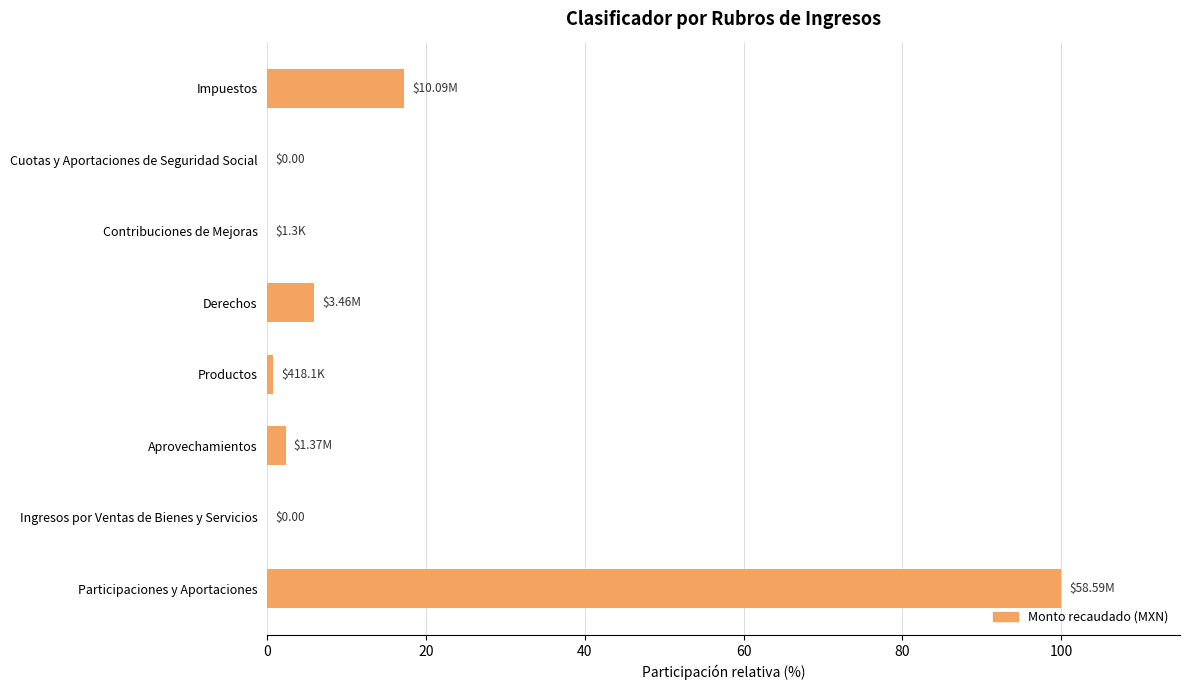

At which label is the value closest to 50?

Impuestos